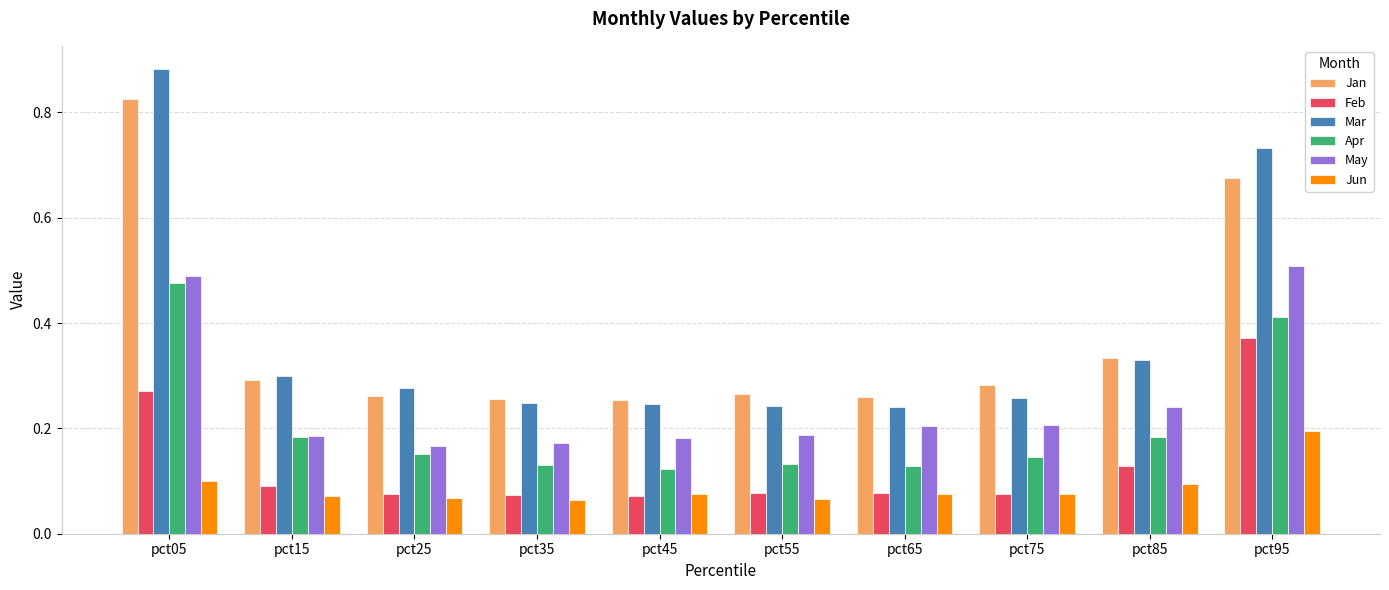

True or false: Jun has a value of 0.0 at pct35.

False